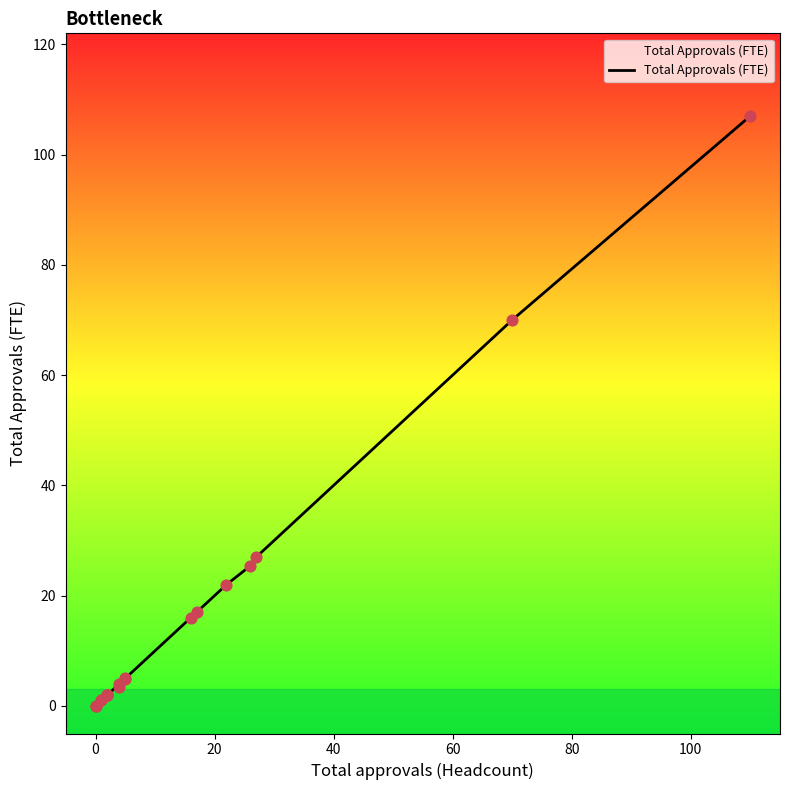

Between −20 and 40, which is larger?

40